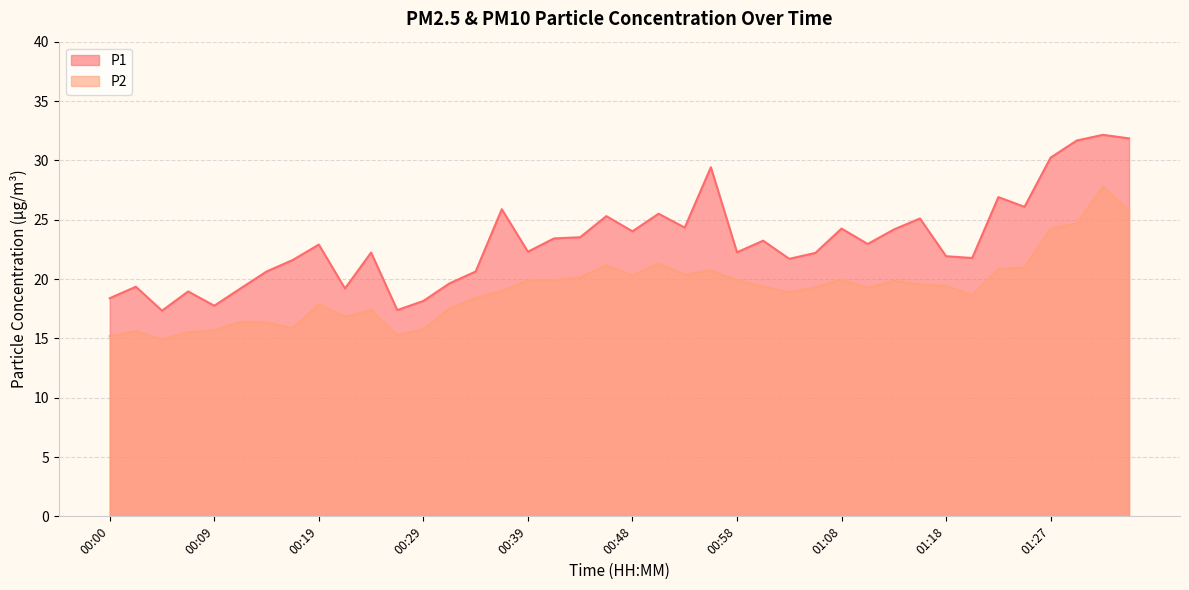

The P1 series shows 12.2 at 00:29. True or false?

False